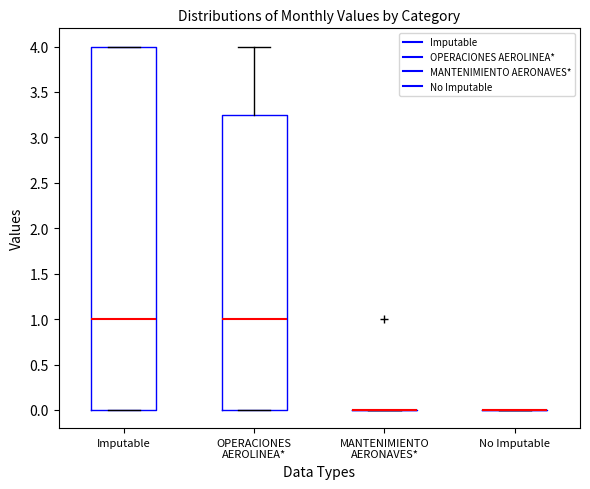

Reading left to right, transcribe this box plot: for each box, give where its median line is, the range the box spans, and where its two whiskers end, as read against the y-axis. The values are not printed on the chart, so give them approximately, as read against the axis.

Imputable: median 1.00, box 0.00 to 4.00, whiskers 0.00 to 4.00
OPERACIONES AEROLINEA*: median 1.00, box 0.00 to 3.25, whiskers 0.00 to 4.00
MANTENIMIENTO AERONAVES*: box collapsed to a line at 0.00, whiskers 0.00 to 0.00
No Imputable: box collapsed to a line at 0.00, whiskers 0.00 to 0.00